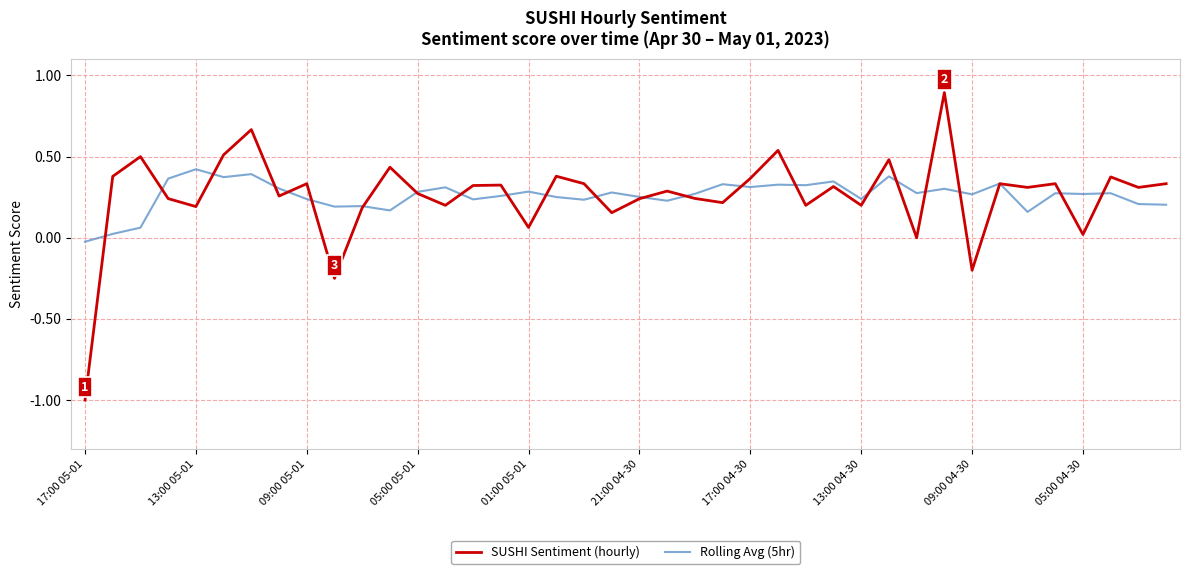

Which series has the largest range (max minus min)?

SUSHI Sentiment (hourly)